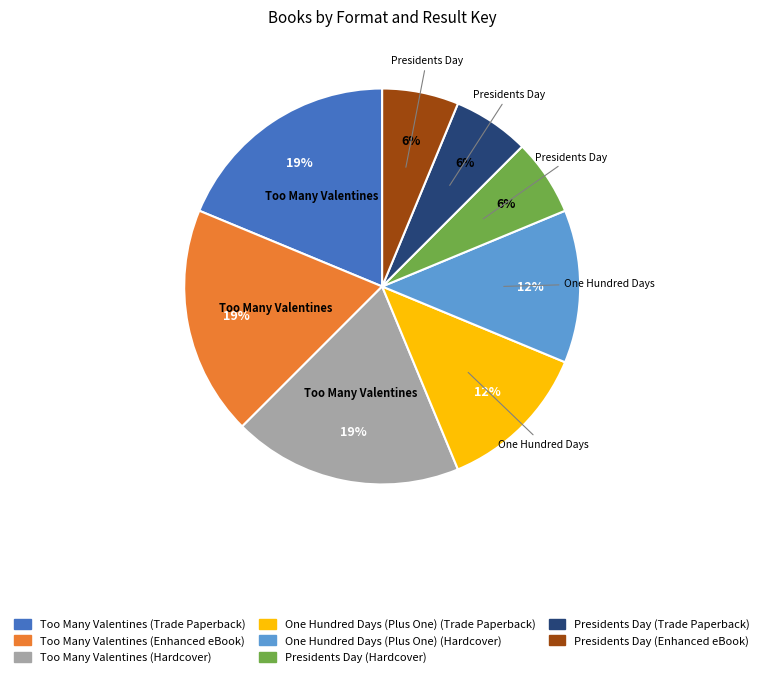

To the nearest percent, what percentage of the pie is Too Many Valentines (Trade Paperback)?

19%